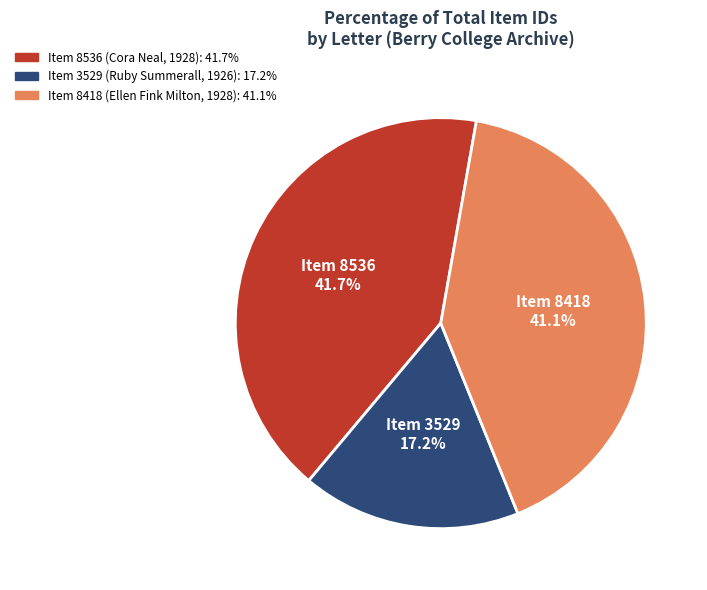

Is there any slice that represents more than half of the pie?

No